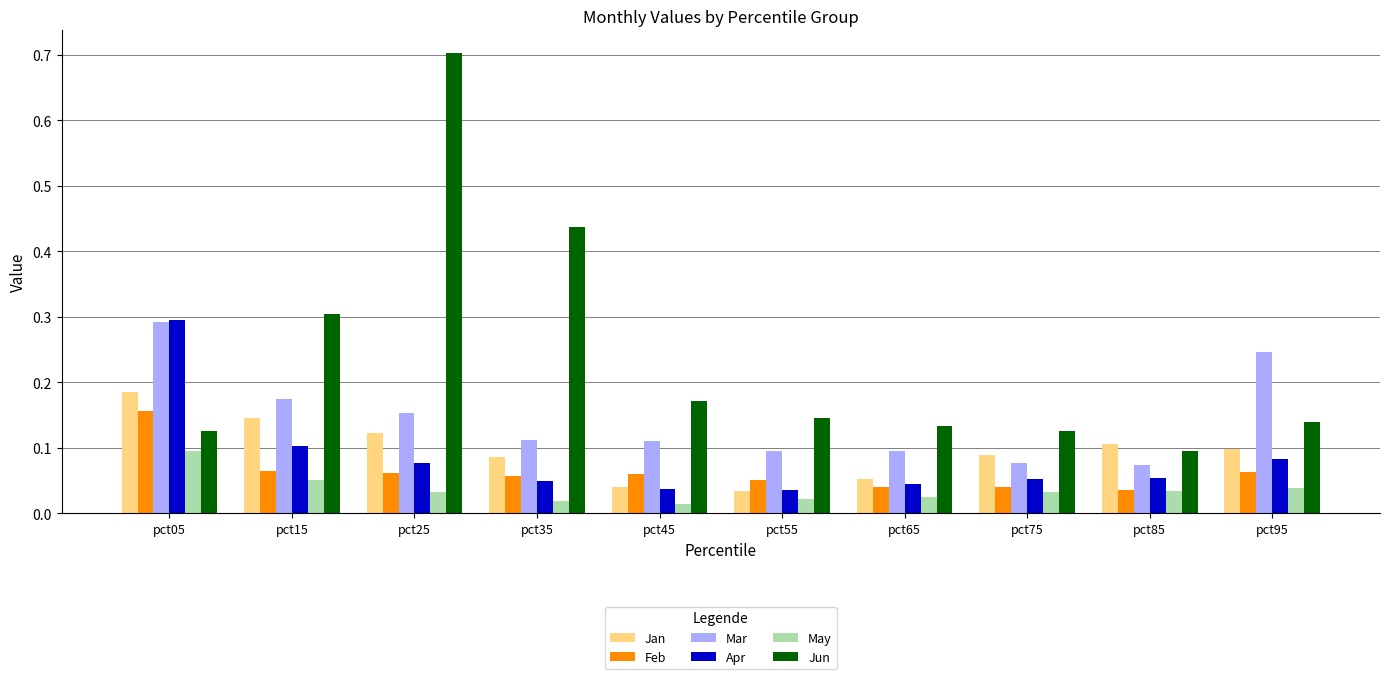

The value of Apr at pct85 is 0.1. True or false?

True